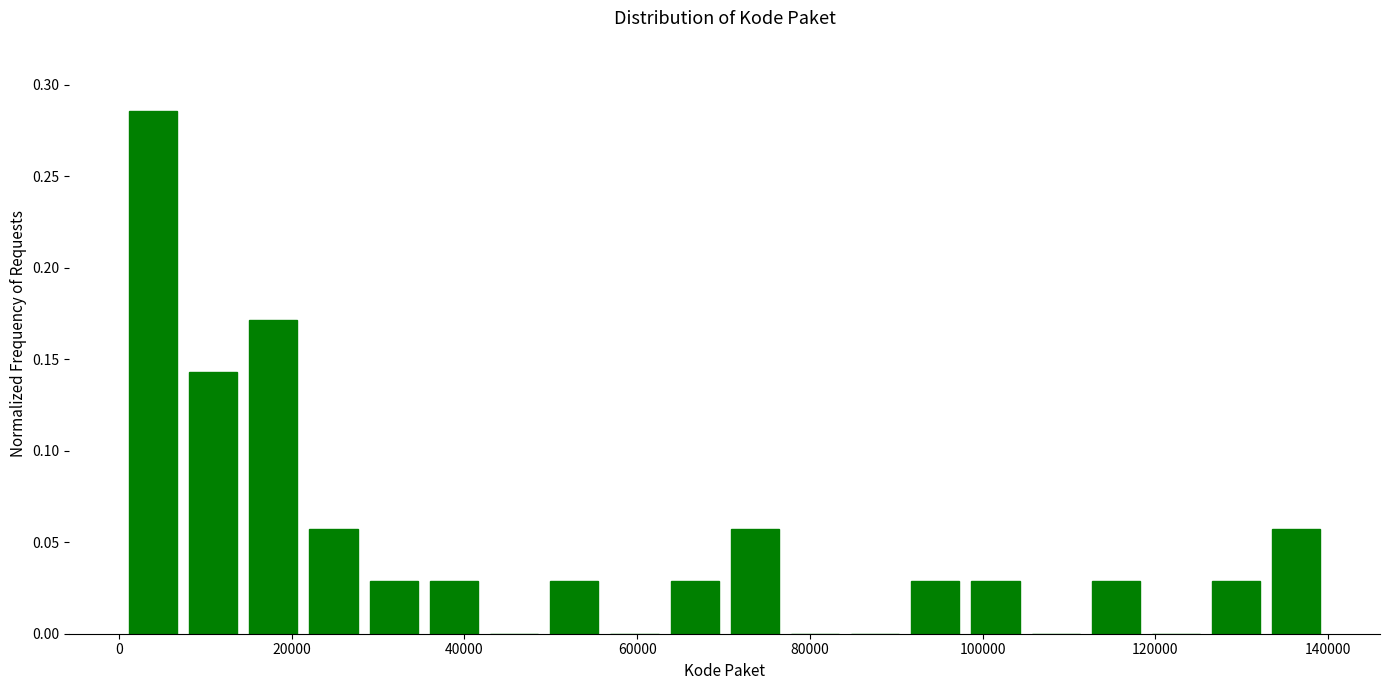

Around what value on the x-axis is the tallest bar? Give the approximate position of its centre, as read against the axis.

4000